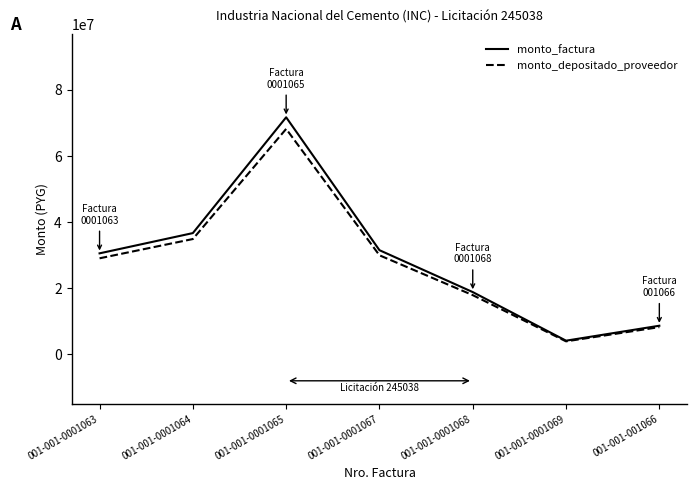

The value of monto_factura at 001-001-0001064 is 36696196. True or false?

True